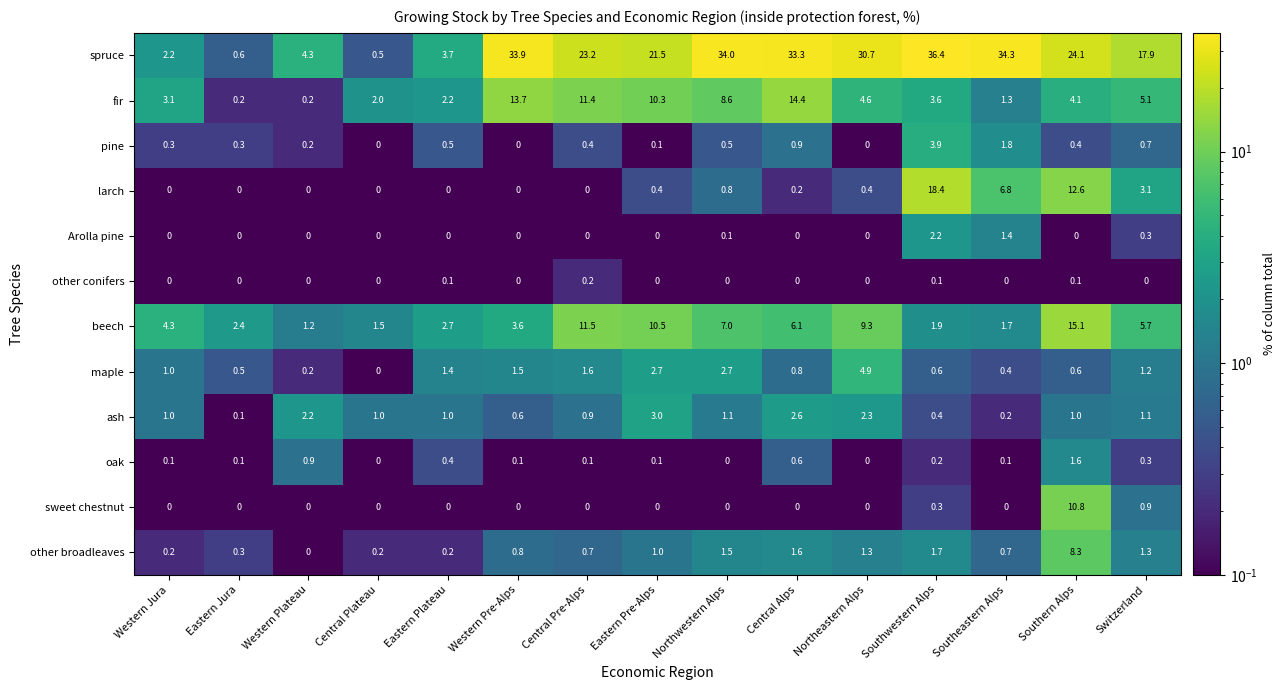

What is the maximum value shown in the chart?

36.4